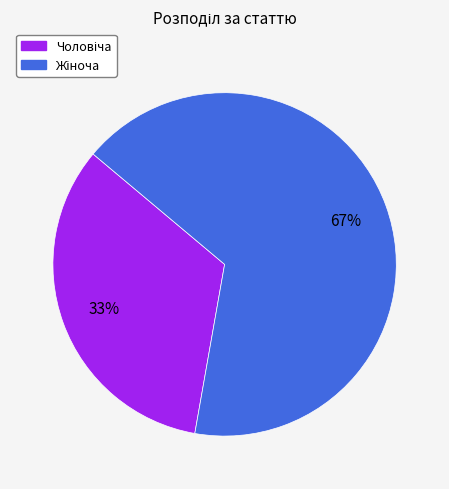

To the nearest percent, what is the average slice percentage?

50%